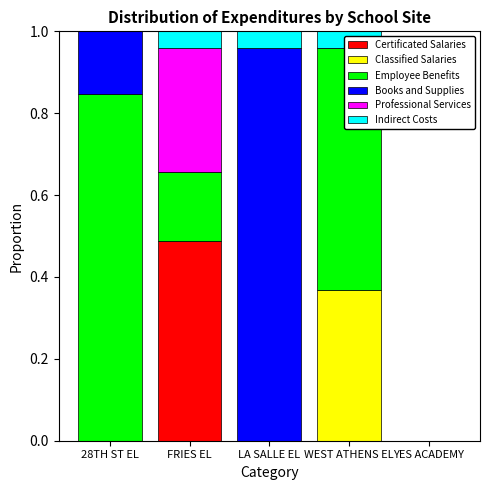

What is the average value of the Certificated Salaries series?

0.1